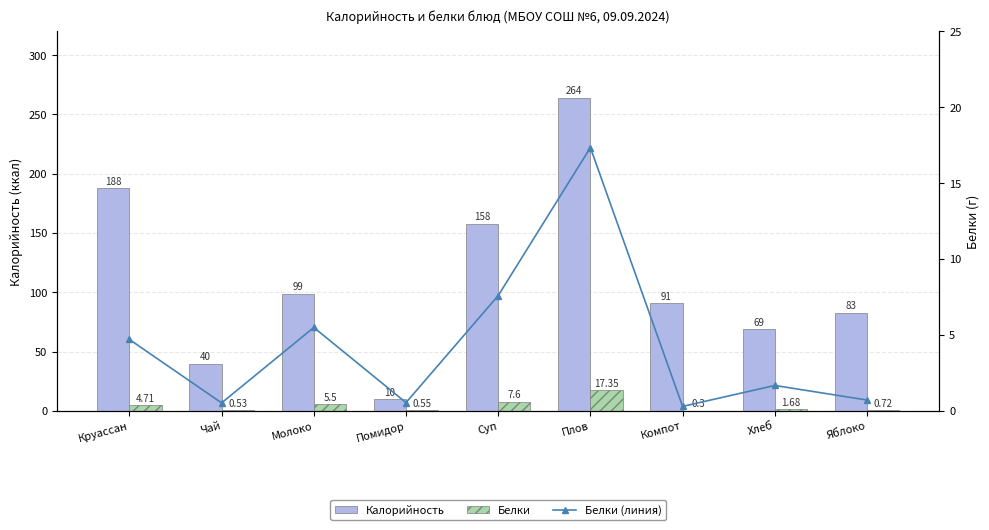

Between Компот and Молоко, which is larger?

Молоко